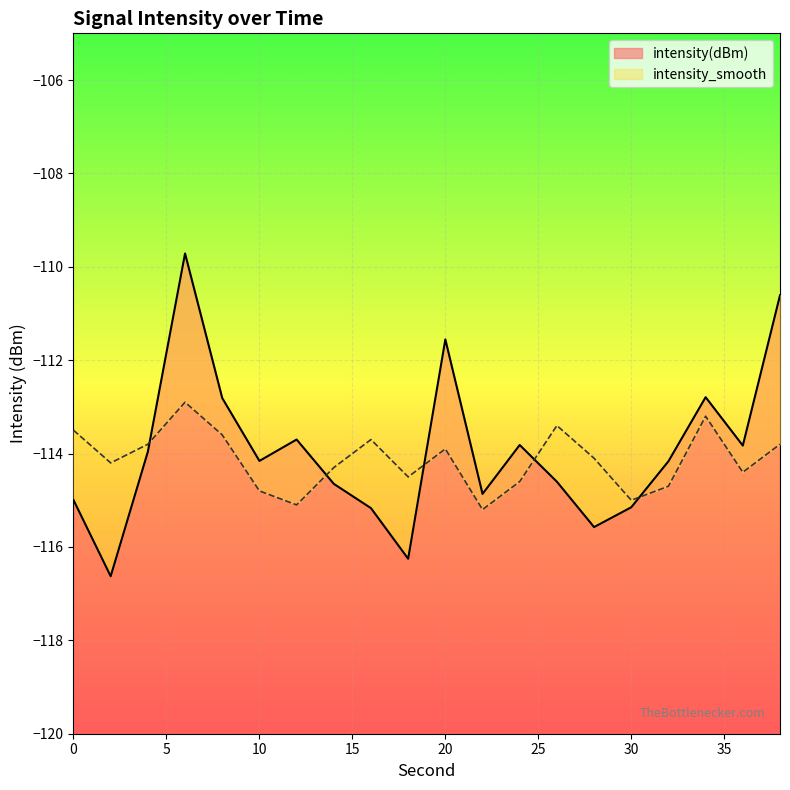

Is it true that intensity_smooth equals -24.6 at 34?

False